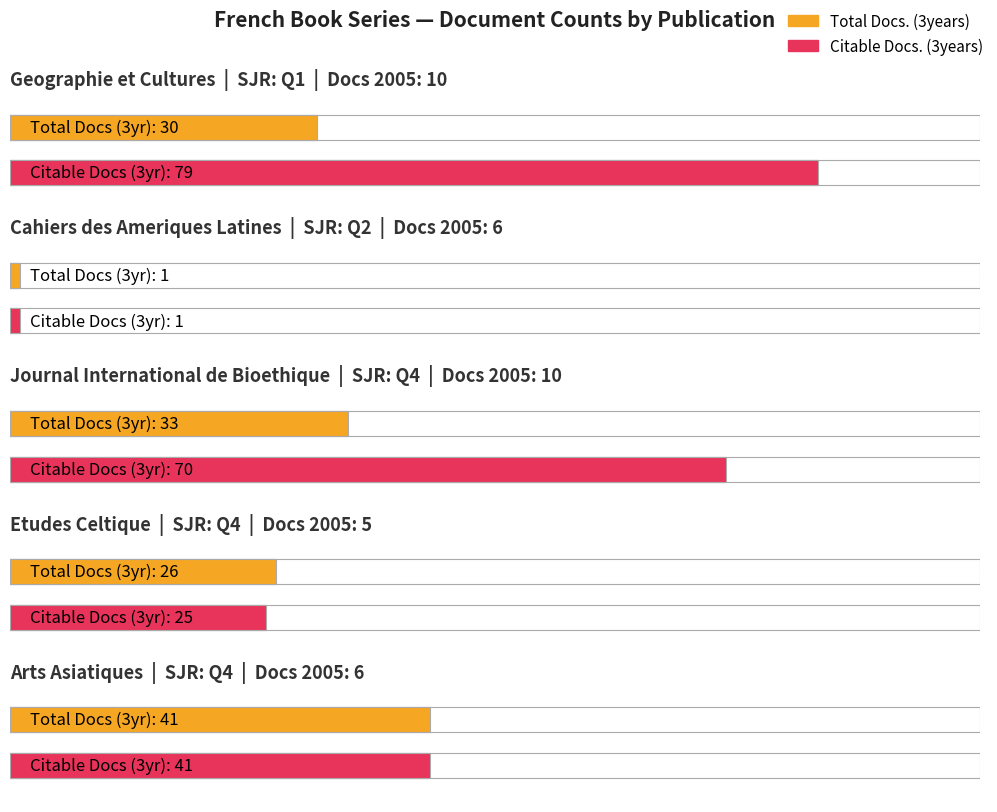

At which label does Total Docs. (2005) reach its minimum?

Q4